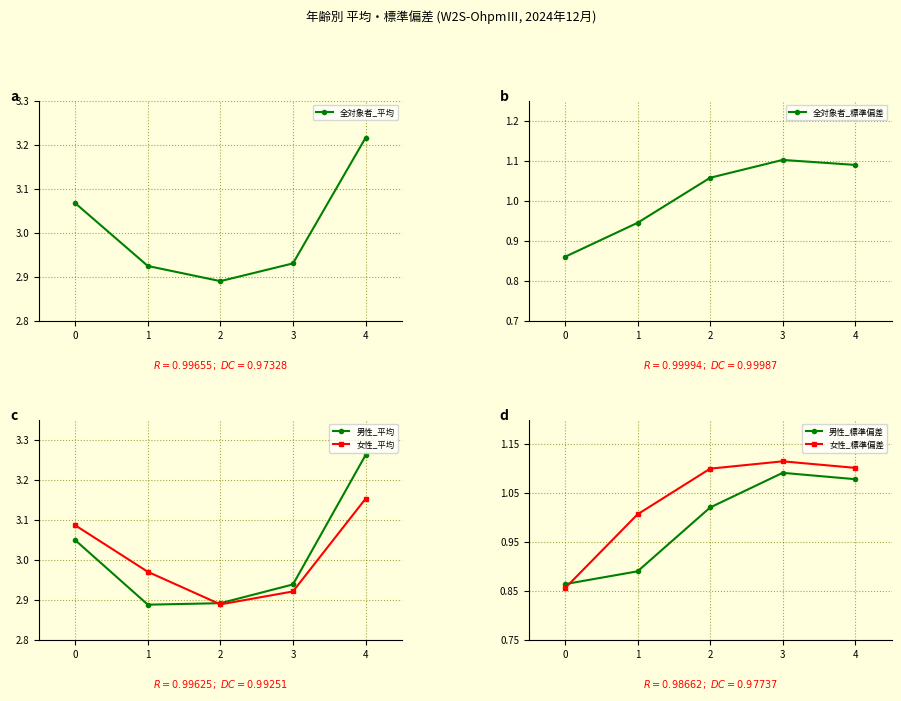

Which series has the largest total across all categories?

全対象者_平均